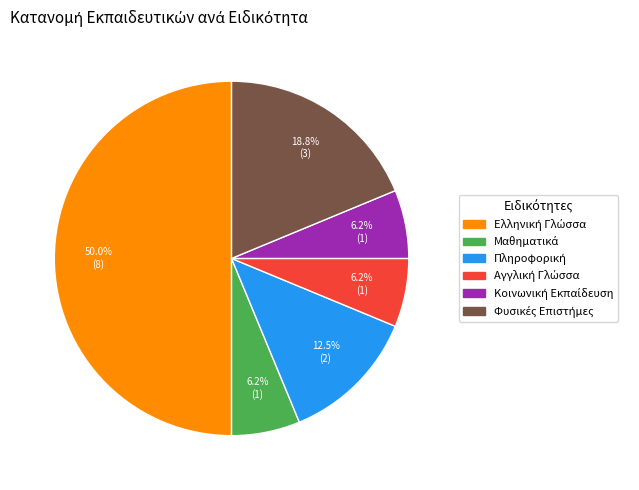

Which slice is the smallest?

Μαθηματικά